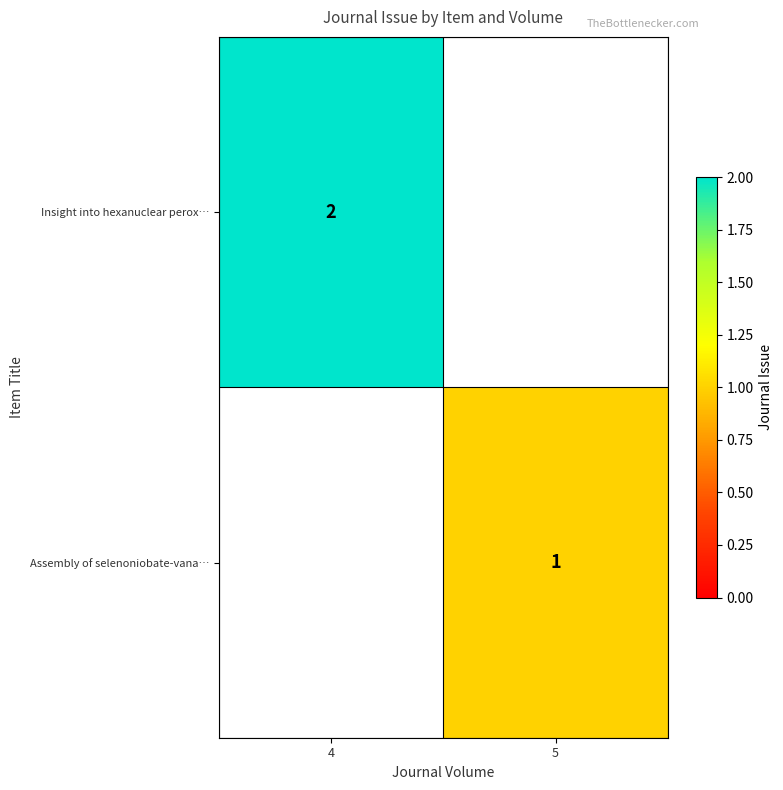

The Assembly of selenoniobate-vana… series shows 1 at 5. True or false?

True